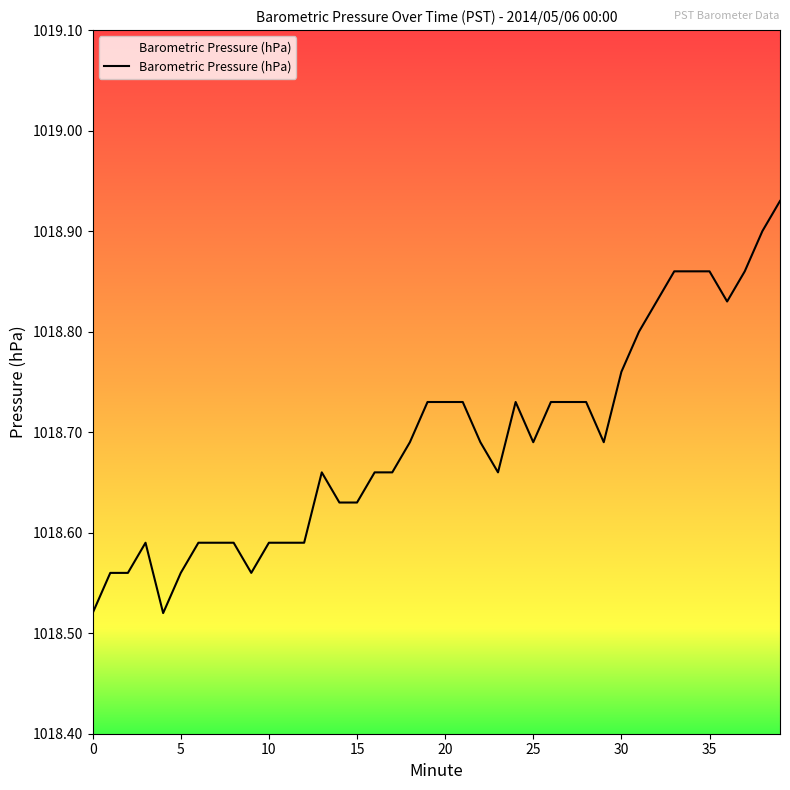

What is the difference between the maximum and minimum values?

0.4